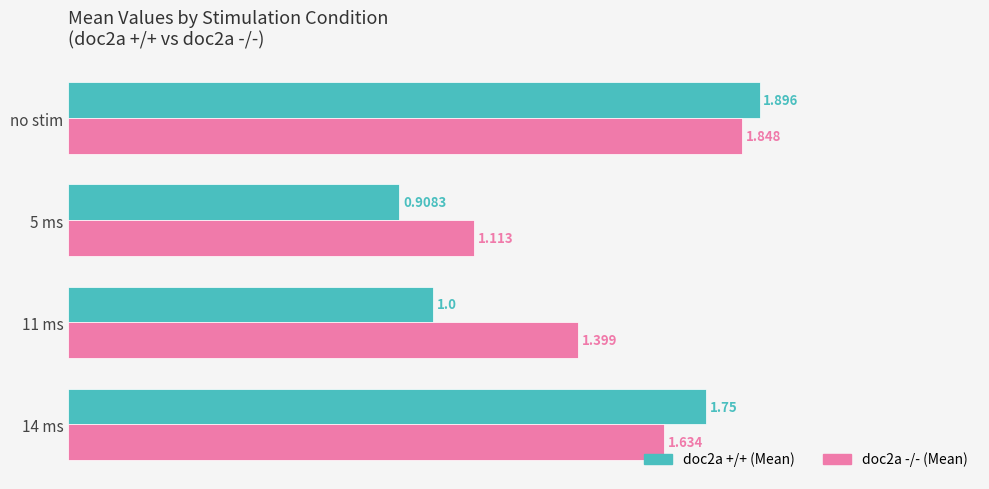

What is the difference between the second highest and second lowest values in the doc2a -/- (Mean) series?

0.2